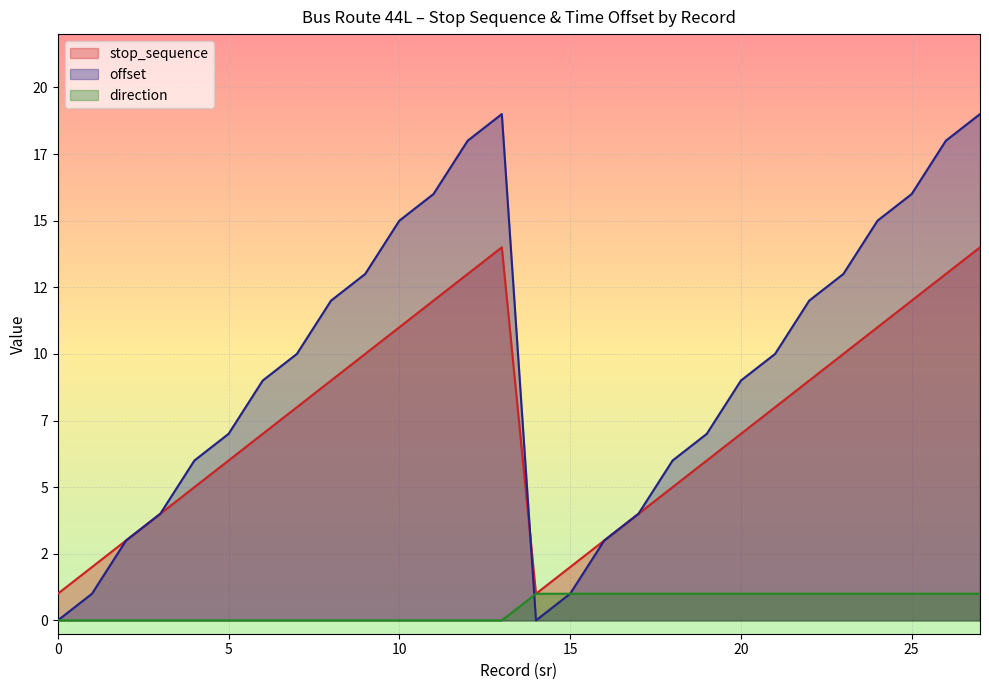

What are all the series names shown in the legend?

stop_sequence, offset, direction